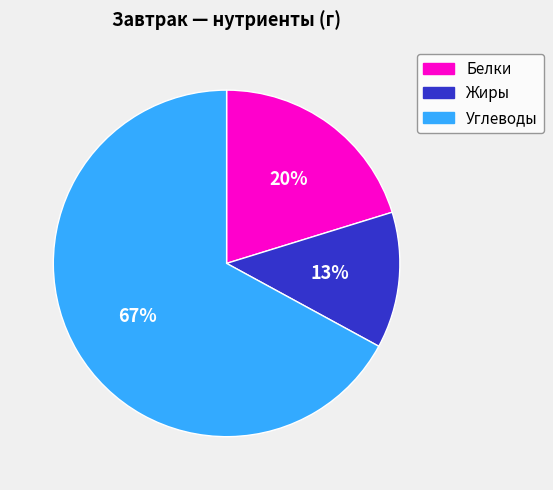

Do Углеводы and Жиры together represent more than half of the pie?

Yes